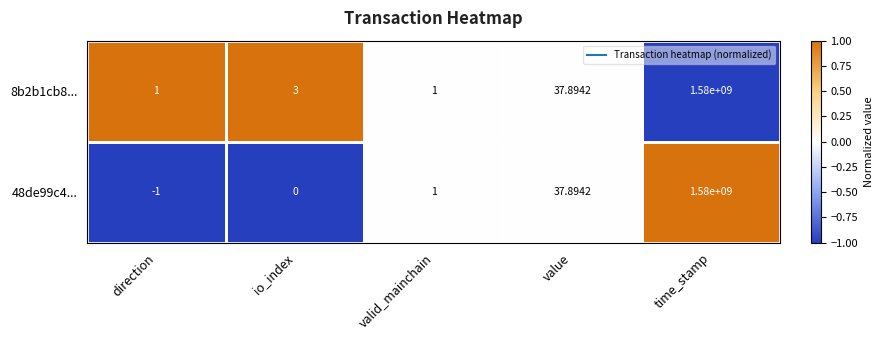

At which category does the chart reach its minimum across all series?

direction